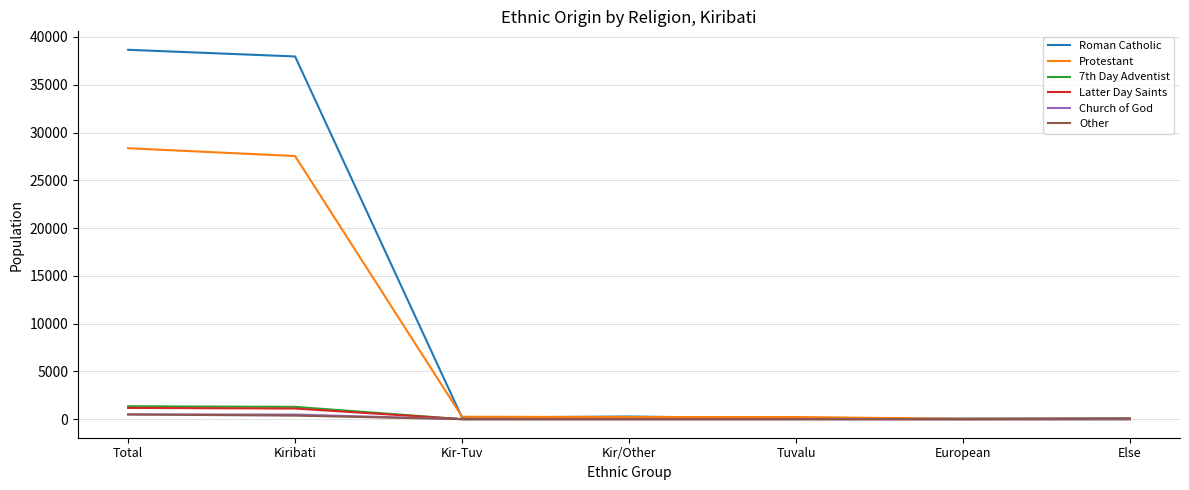

What is the maximum value shown in the chart?

38653